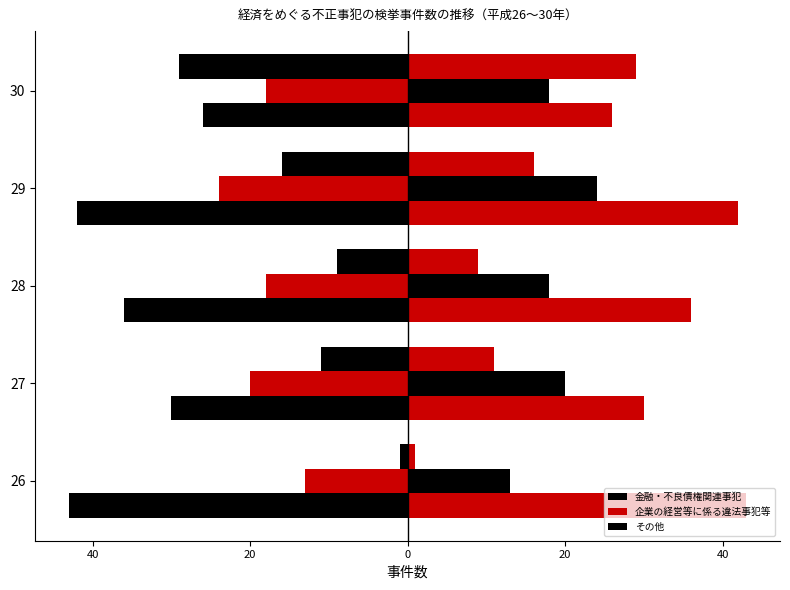

How many distinct data groups are displayed?

3